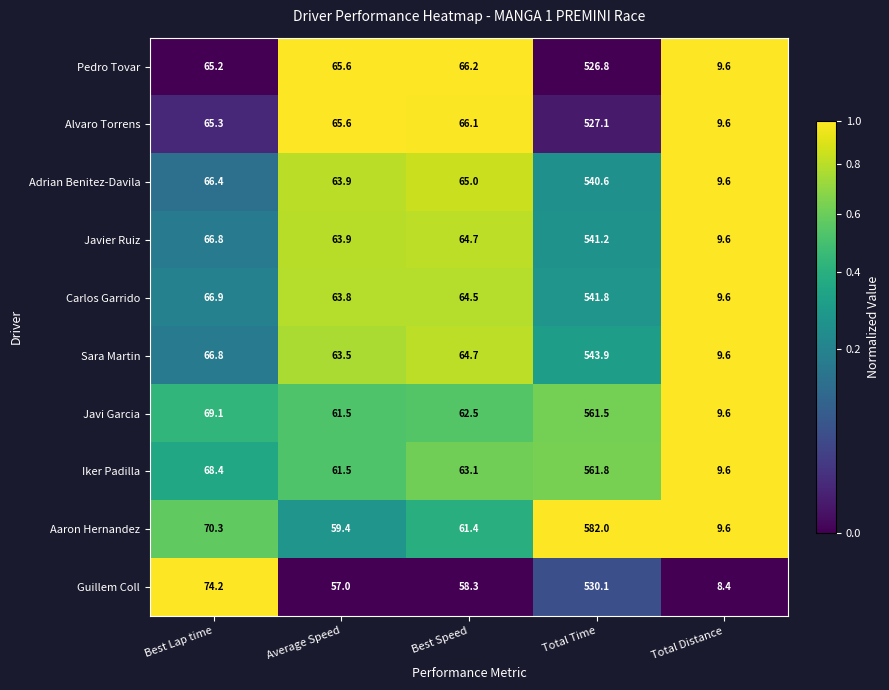

How many values in the Sara Martin series are below 64?

2